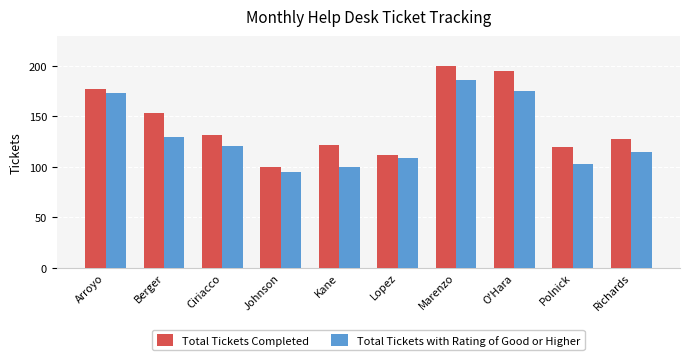

True or false: Total Tickets with Rating of Good or Higher has a value of 130 at Berger.

True